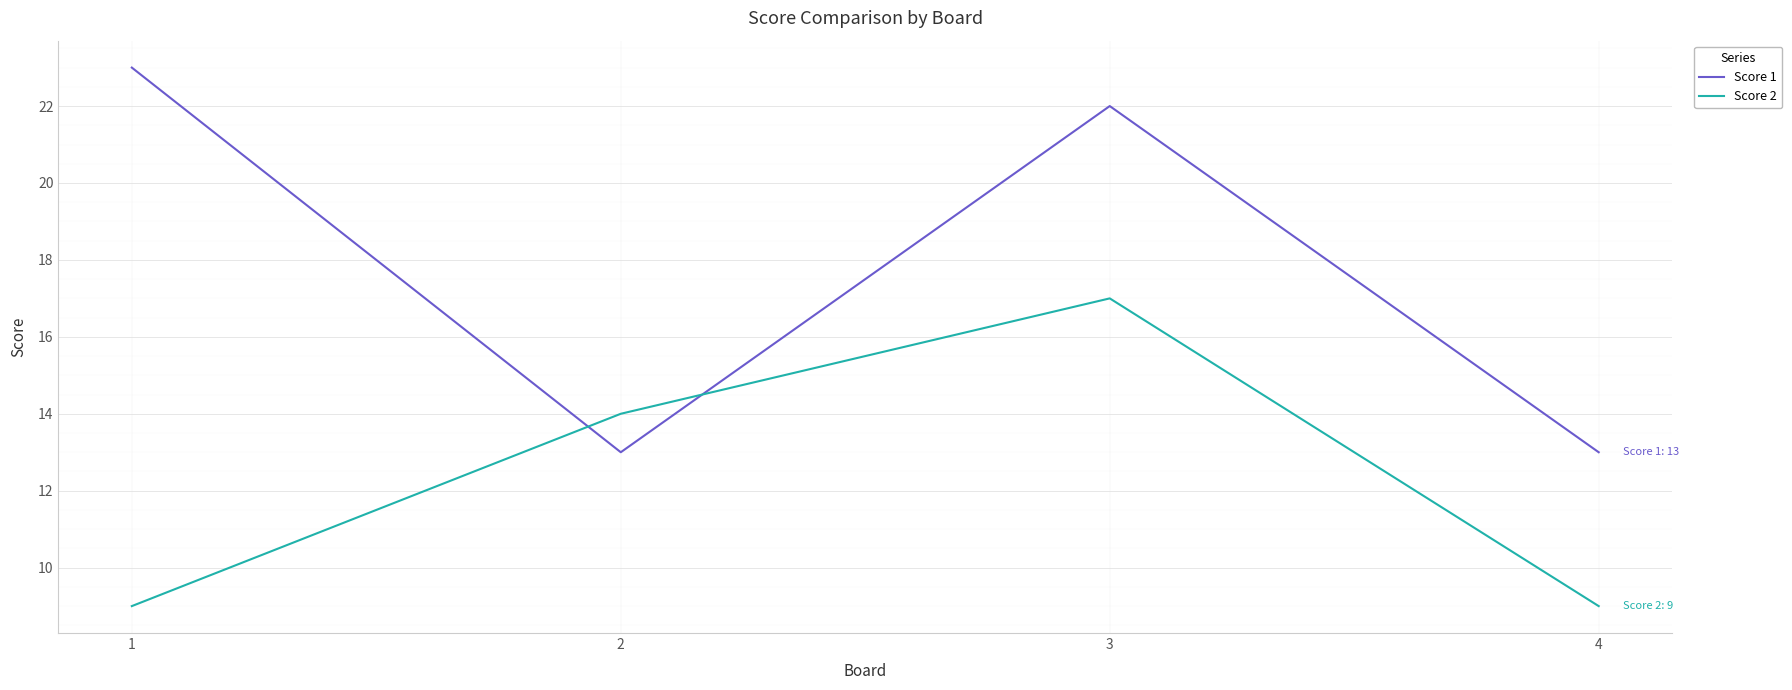

What is the difference between the Score 2 values at 1 and 3?

8